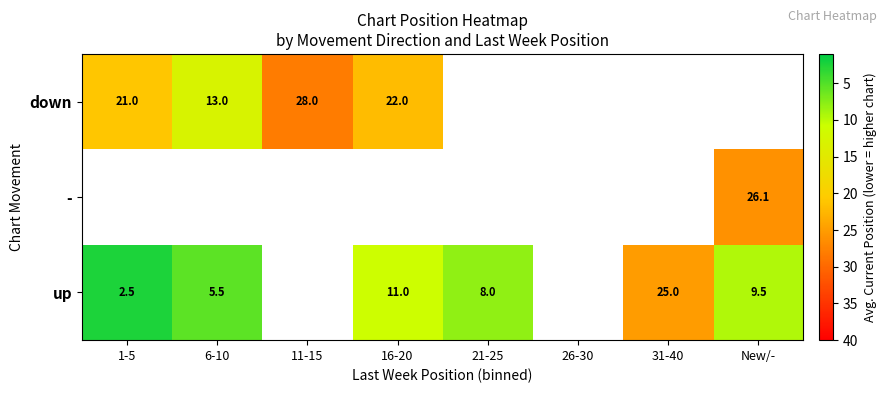

What is the smallest value displayed?

2.5